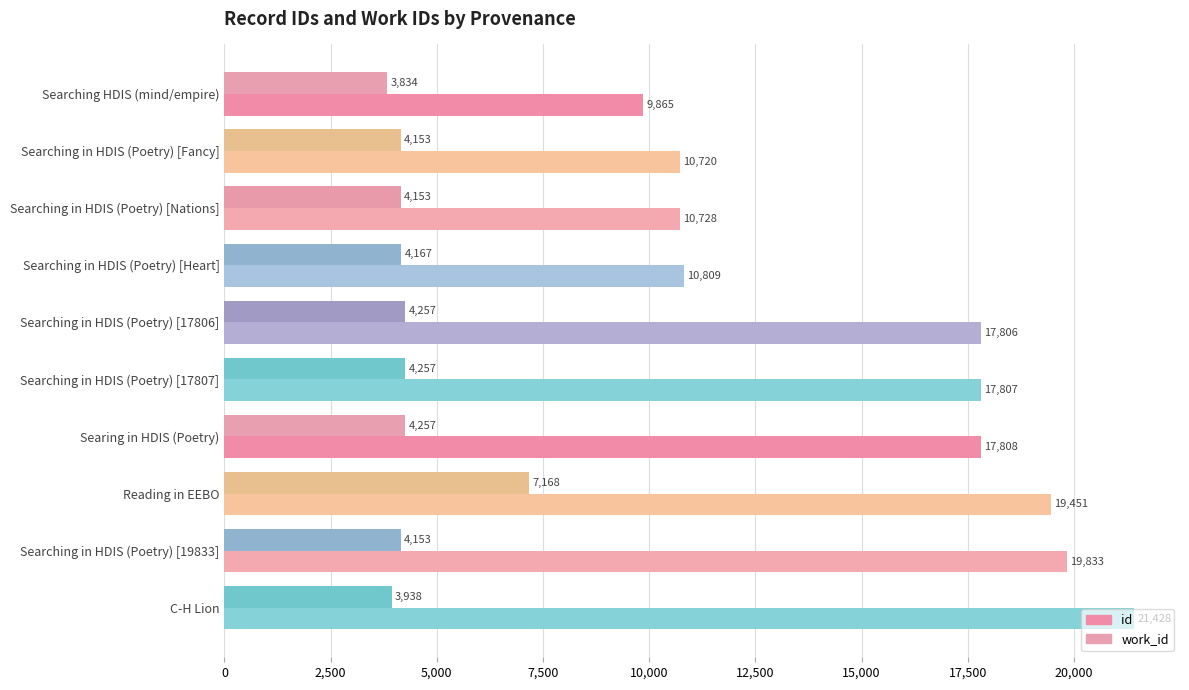

How many data points does each series have?

10